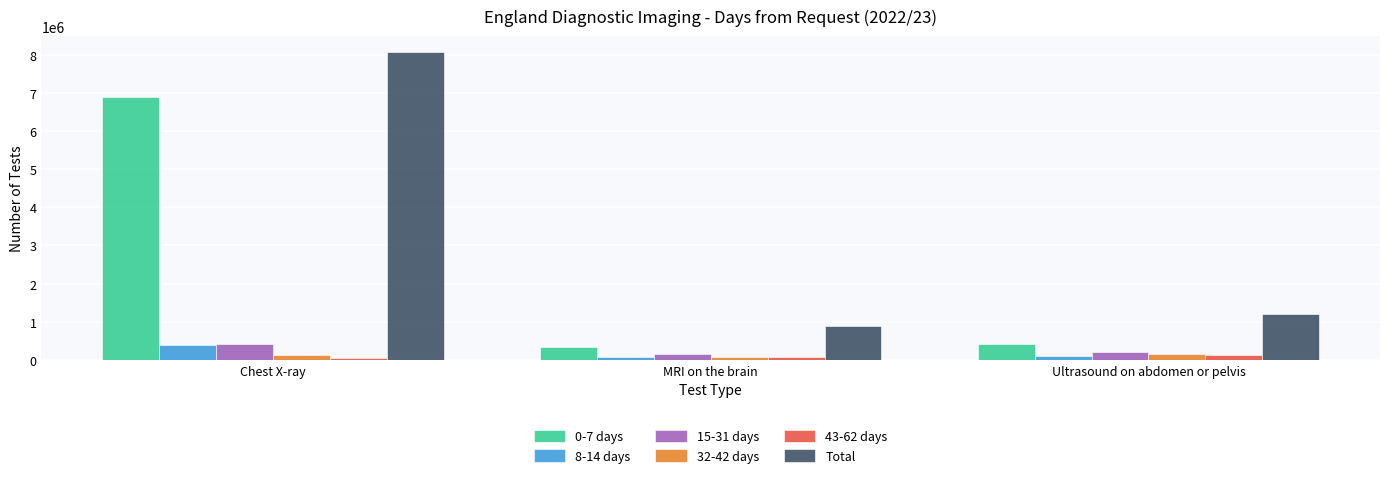

What is the total value across all series at Ultrasound on abdomen or pelvis?

2228280